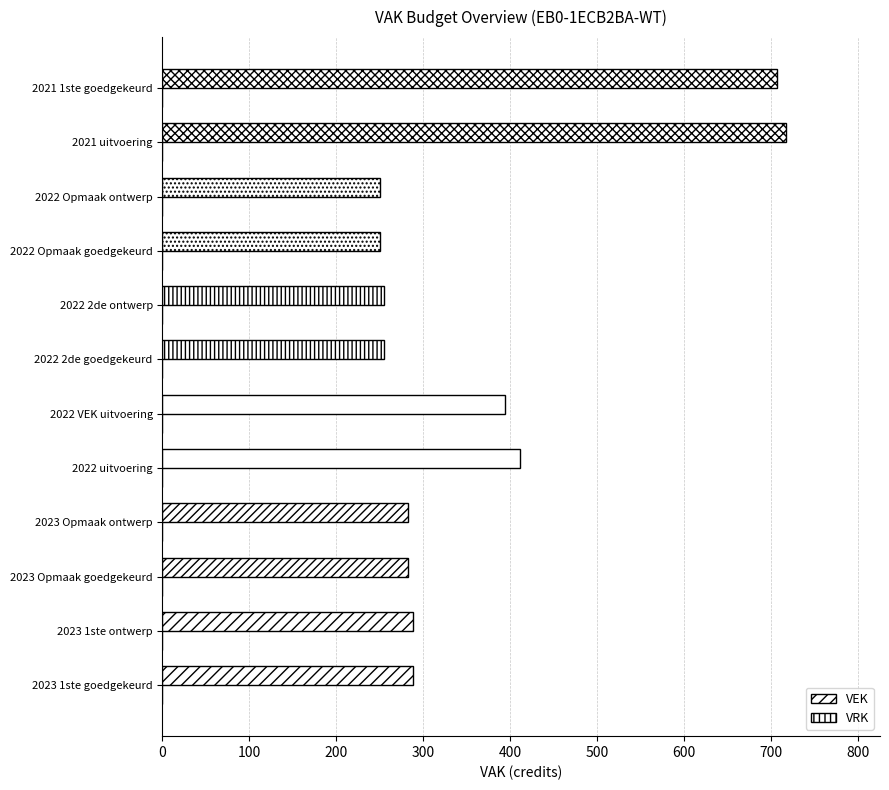

How many bars are there in total?

12